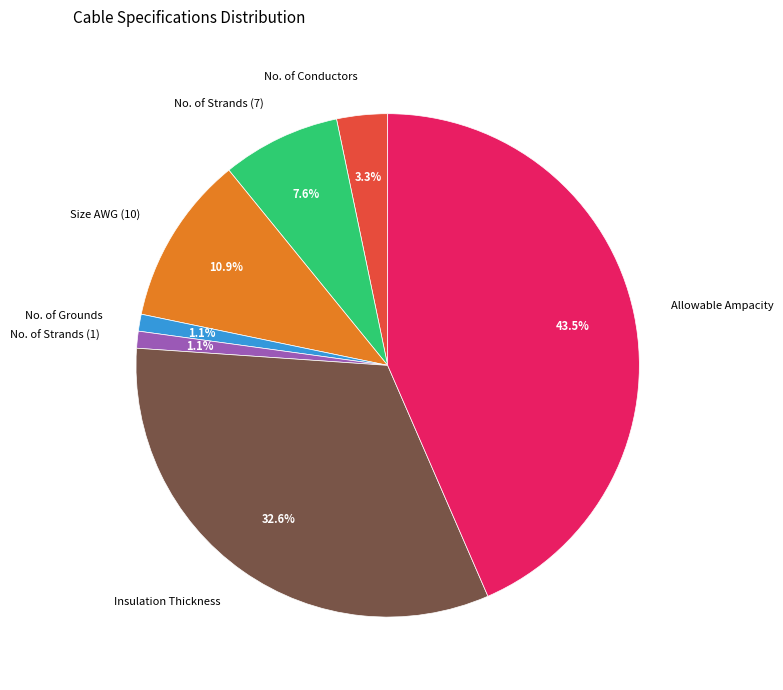

To the nearest percent, what is the difference between the No. of Strands (1) and Size AWG (10) slice percentages?

10%